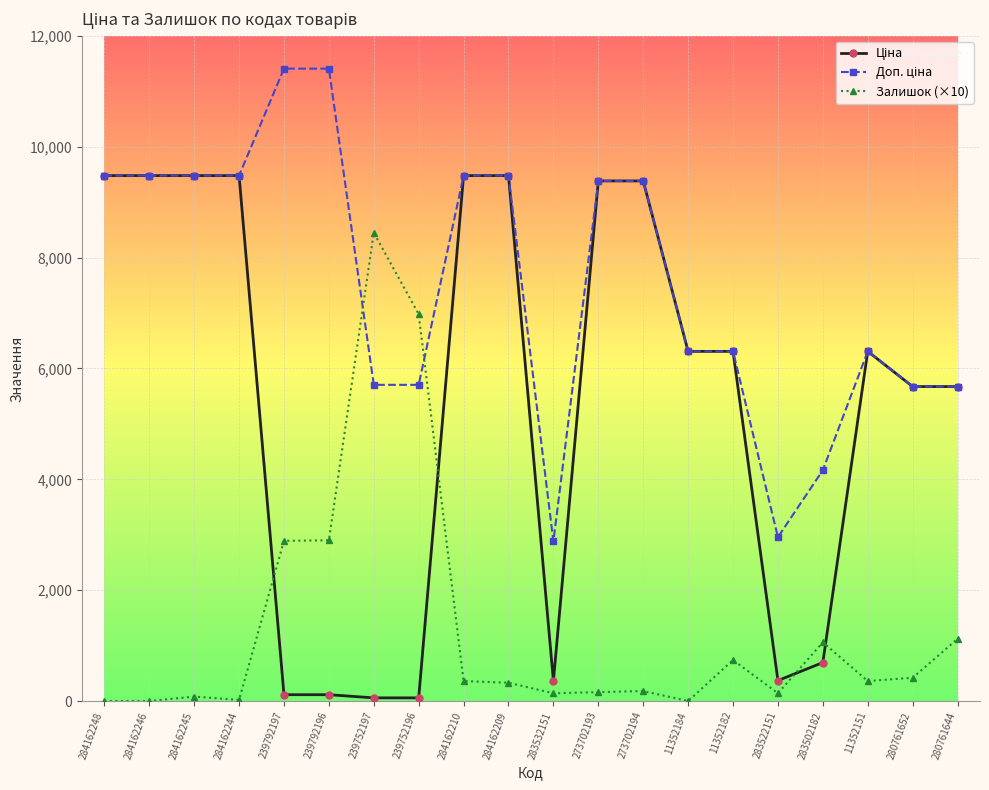

True or false: Залишок (×10) has more than 2 interior local peaks.

True